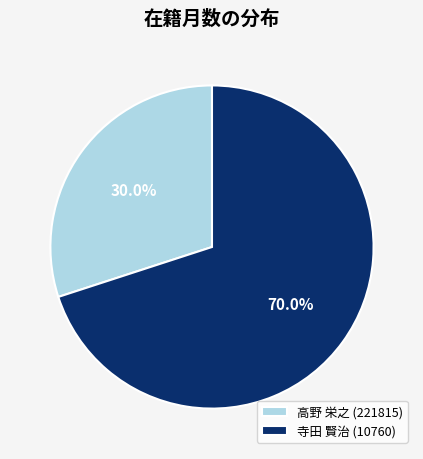

Which category accounts for the majority?

寺田 賢治 (10760)